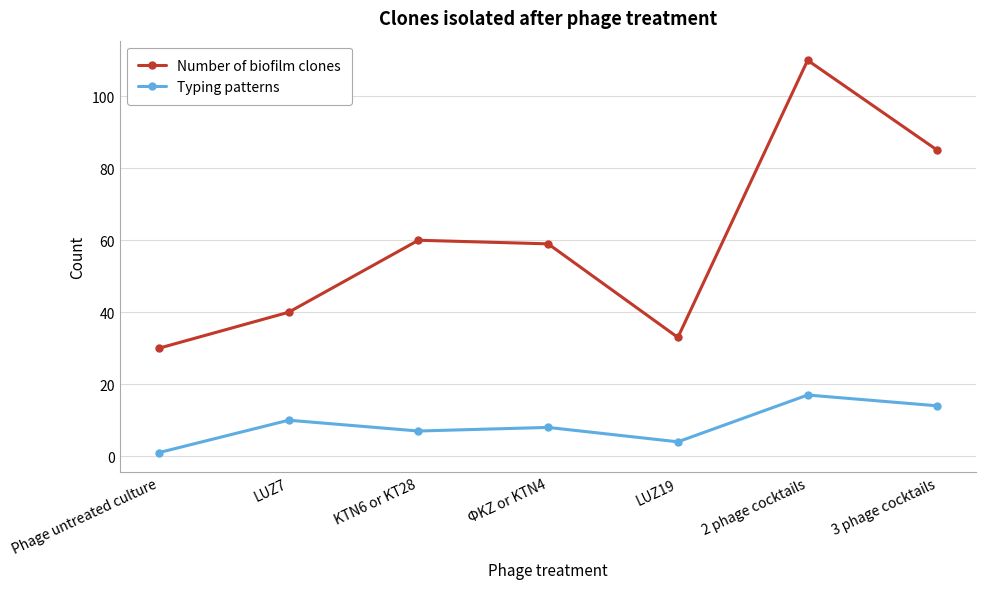

What is the sum of all Typing patterns values?

61